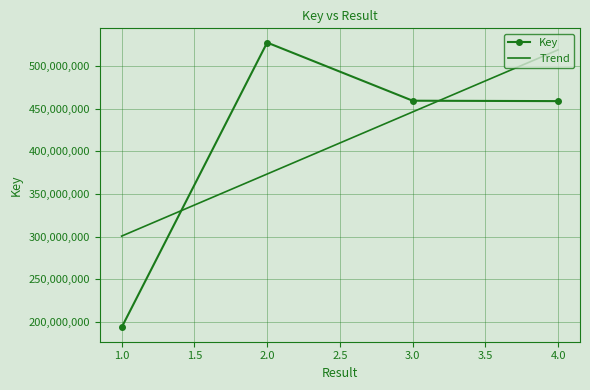

Where is the first local maximum for Key?

2.0